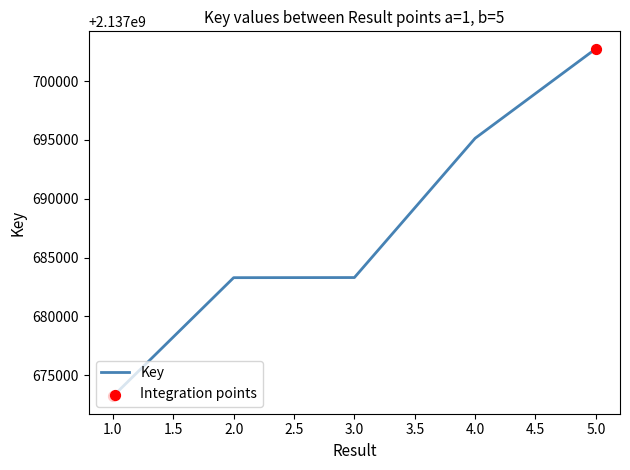

Which has a higher value, 3.0 or 4.0?

4.0